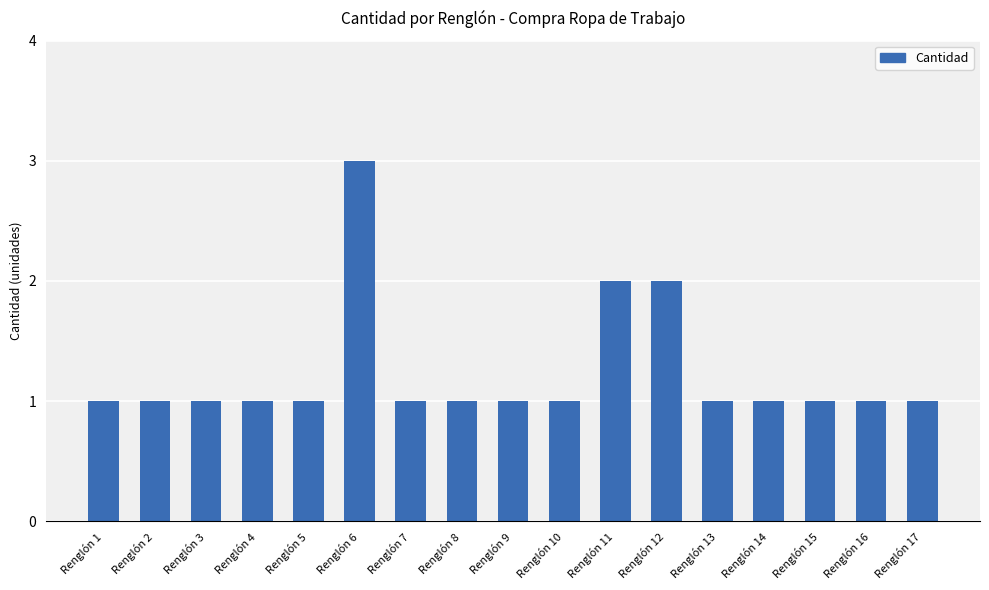

Does the chart contain stacked bars?

No